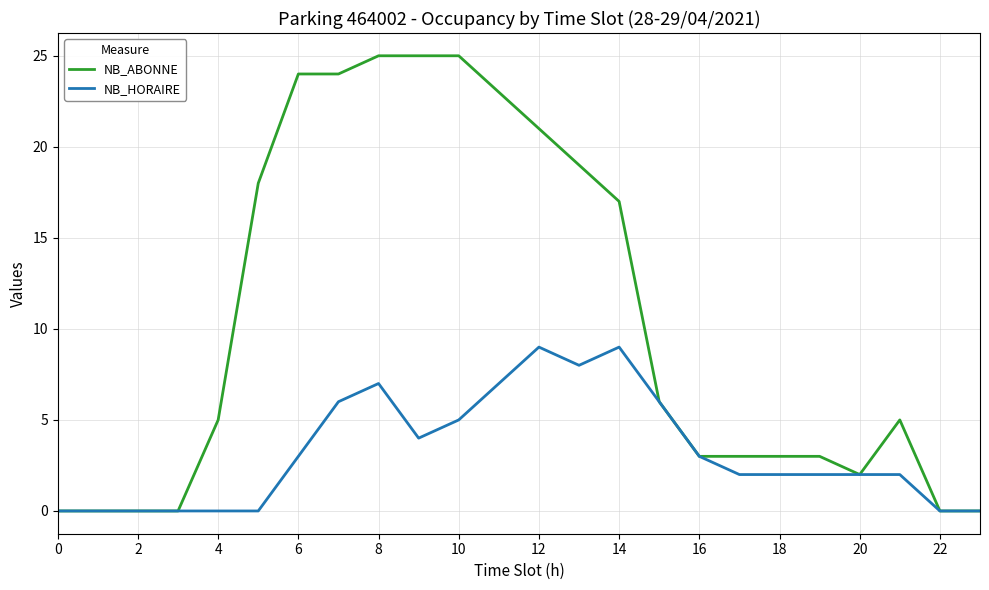

What is the maximum value for NB_HORAIRE?

9